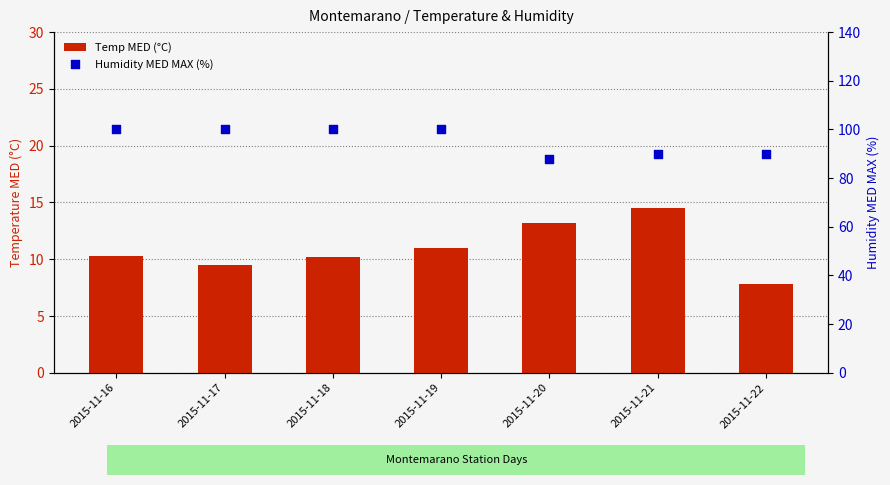

Is the value of Temp MED (°C) at 2015-11-20 greater than the value of Humidity MED MAX (%) at 2015-11-20?

No